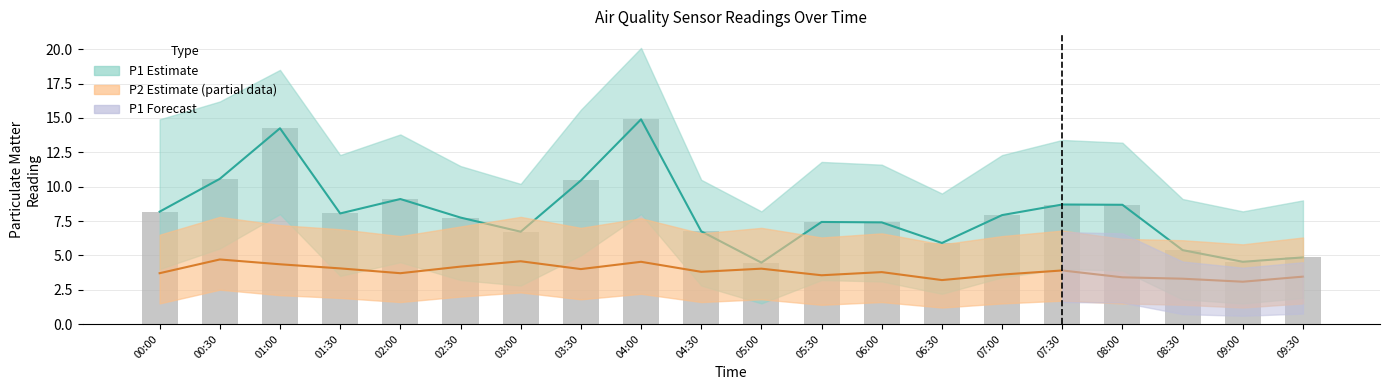

The value of P1 Central at 02:30 is 7.8. True or false?

True